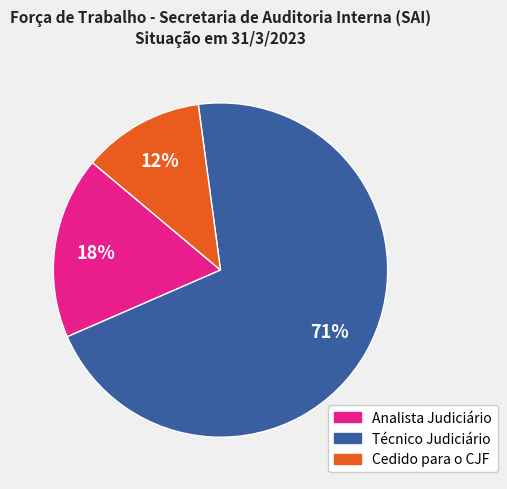

To the nearest percent, what is the average slice percentage?

33%